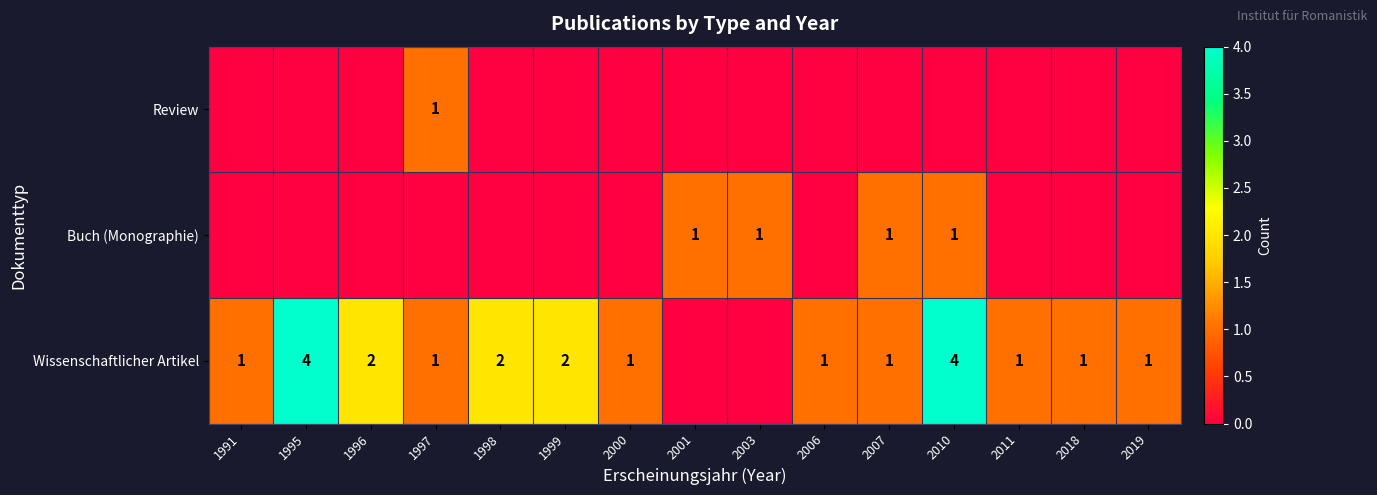

What is the sum of the Wissenschaftlicher Artikel values at 2018 and 2006?

2